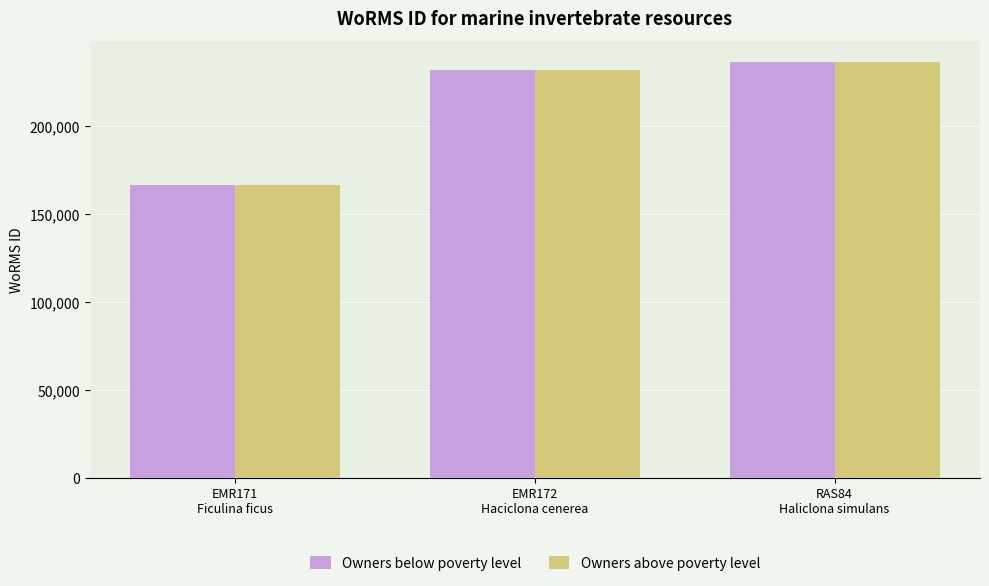

How many categories are shown in the chart?

3